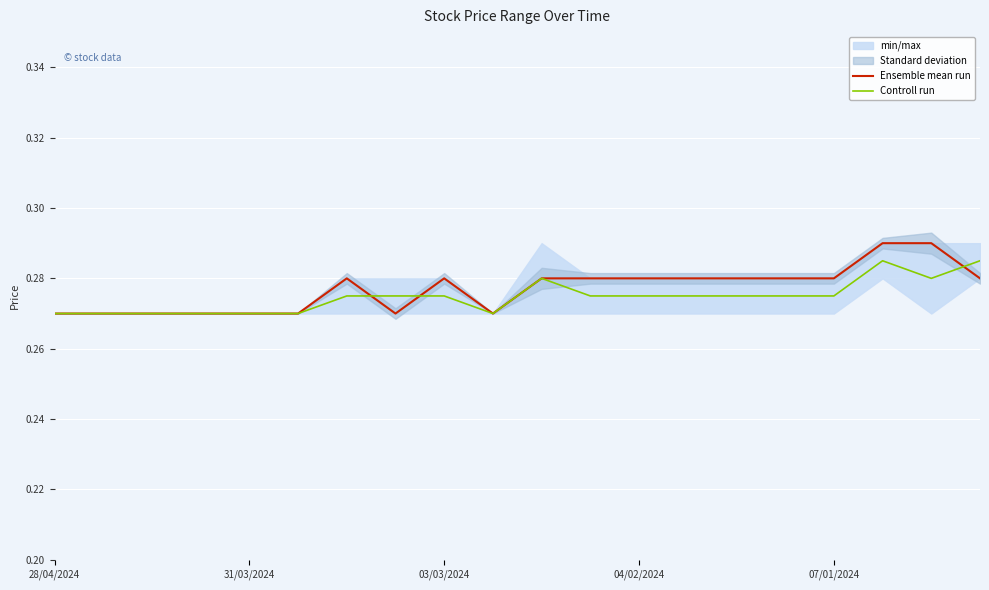

In Controll run, how many points are higher than both neighbors (excluding endpoints)?

2